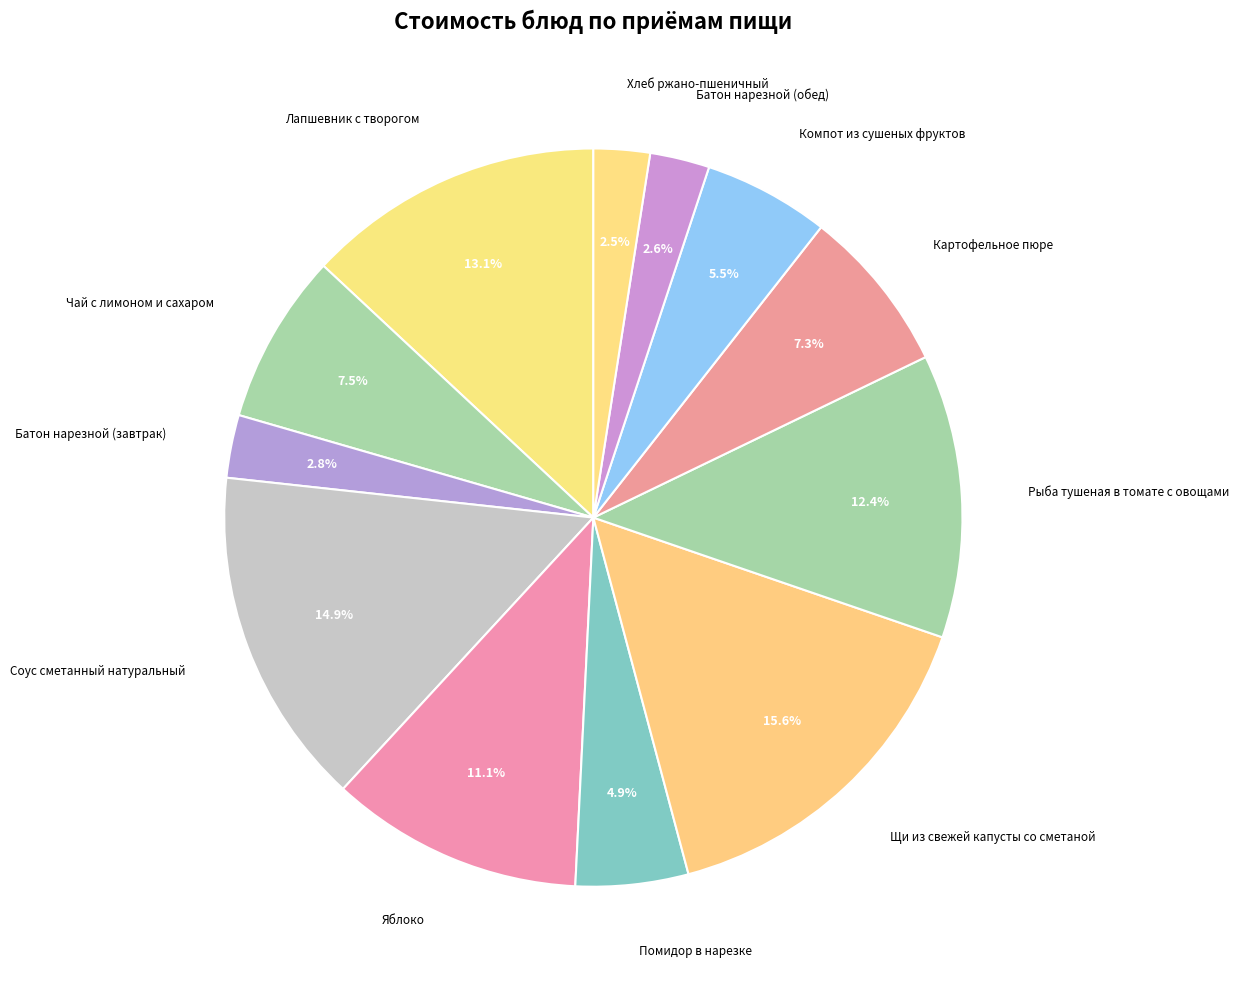

How many slices are in this pie chart?

12